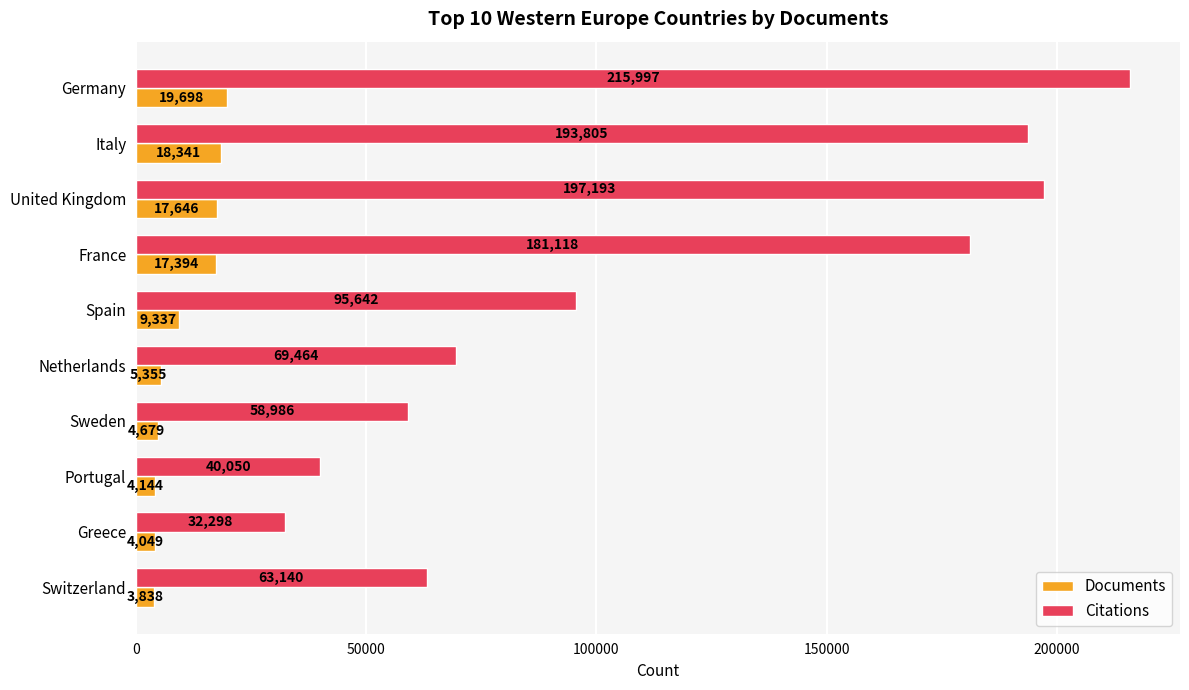

What is the average value of the Documents series?

10448